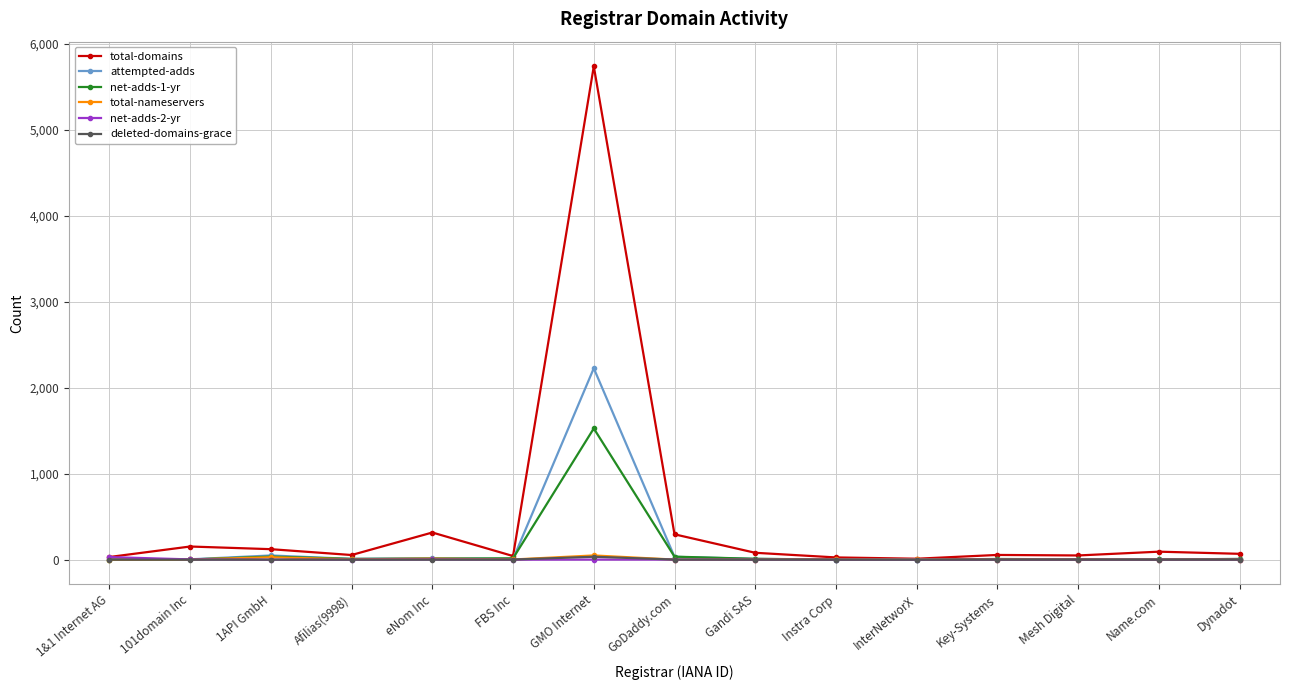

What is the maximum value shown in the chart?

5740